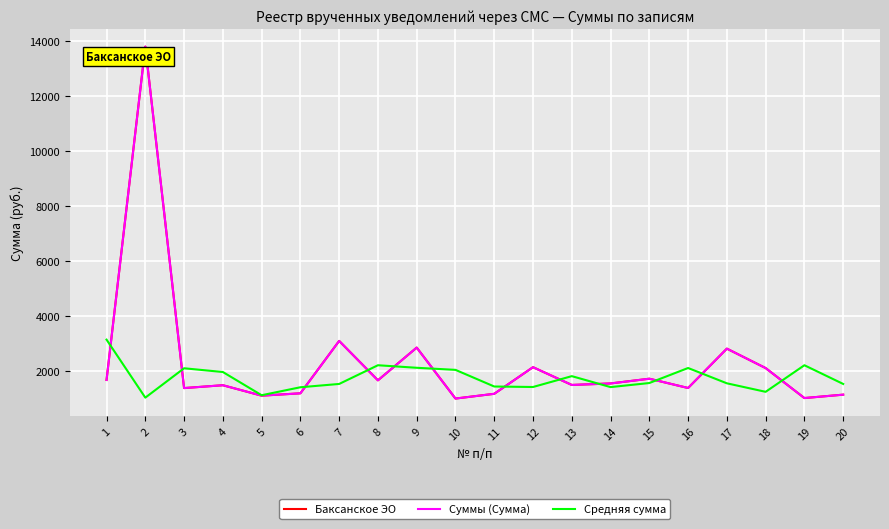

Does the chart have visible grid lines?

Yes